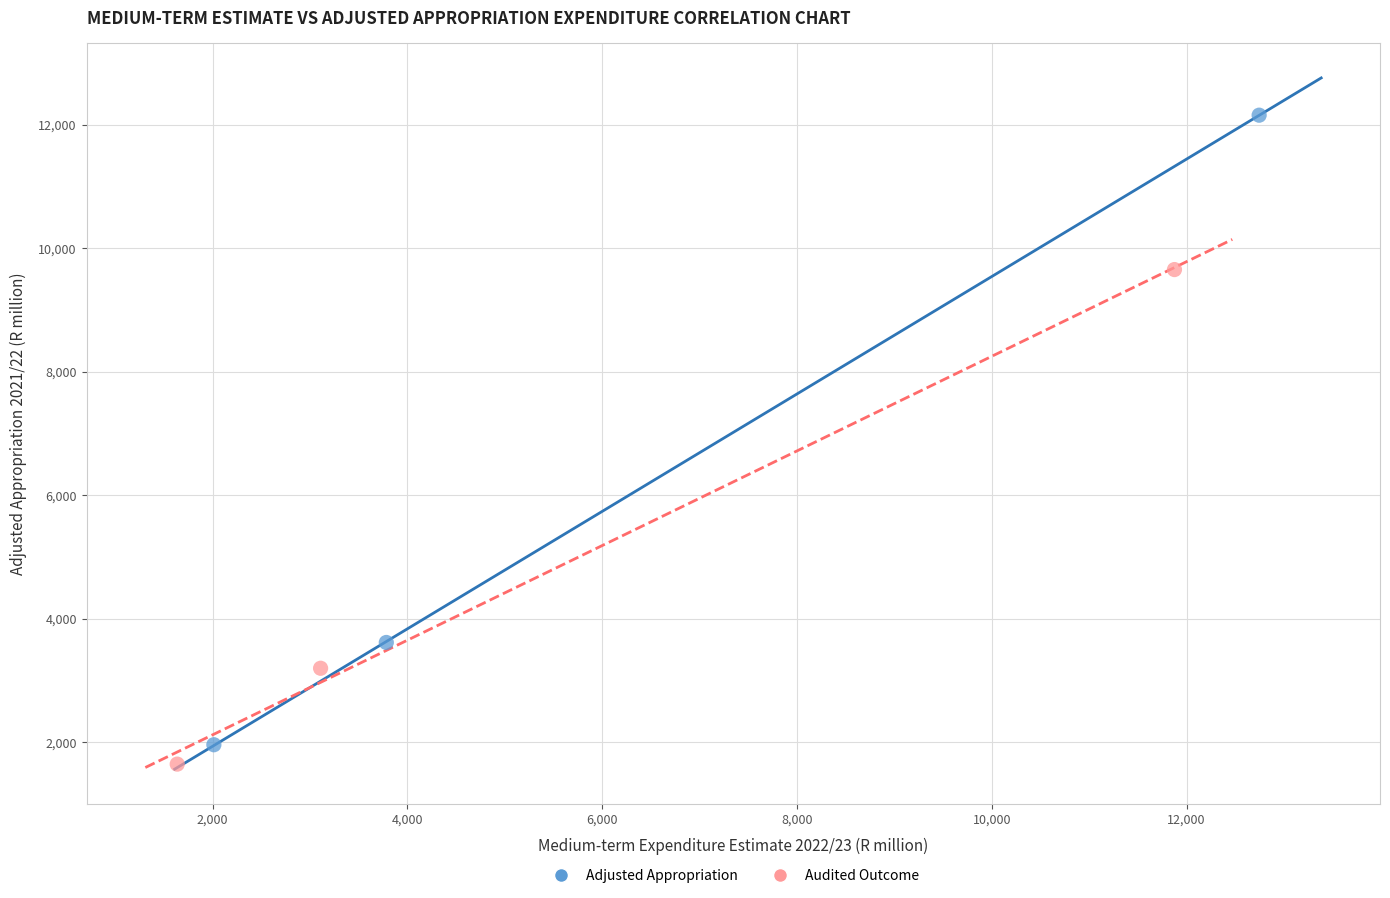

Which series has the widest spread of Y values?

Adjusted Appropriation